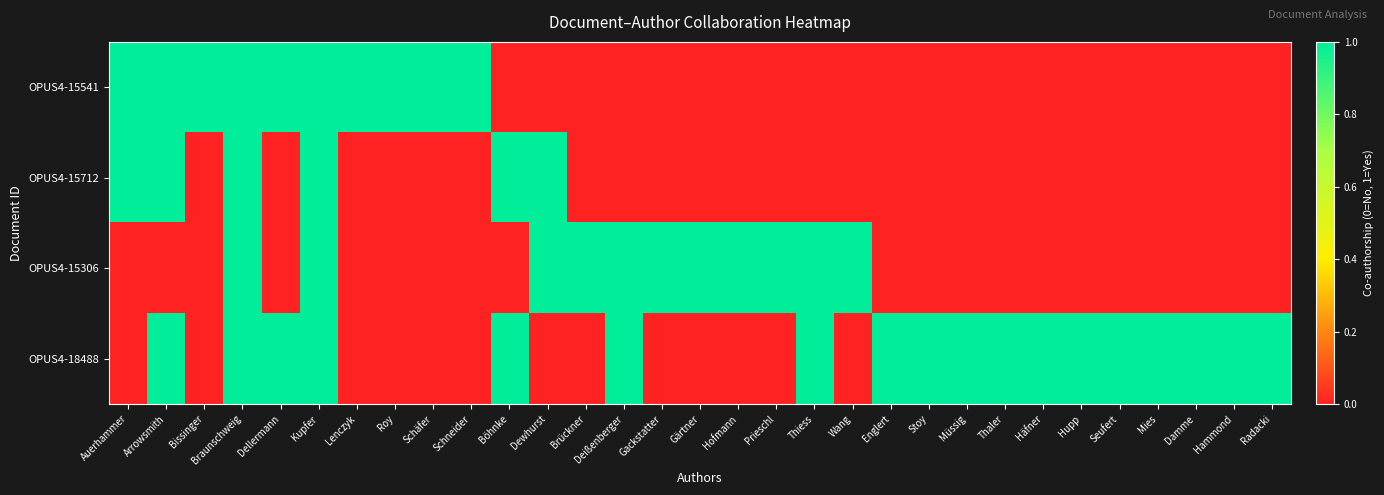

Rank the series by their maximum value, from lowest to highest.

OPUS4-15541, OPUS4-15712, OPUS4-15306, OPUS4-18488